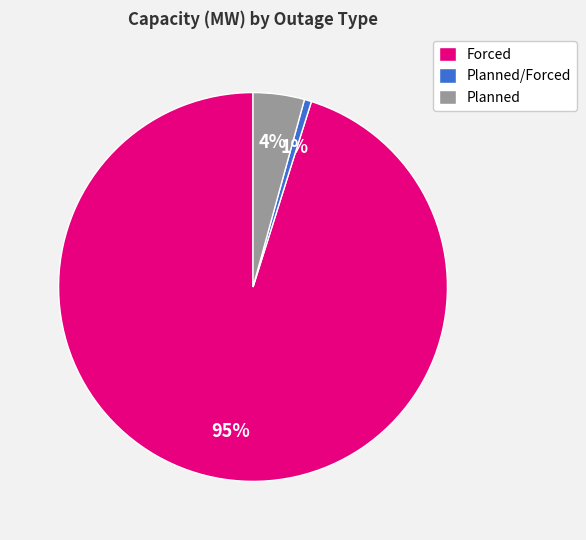

Which category accounts for the majority?

Forced